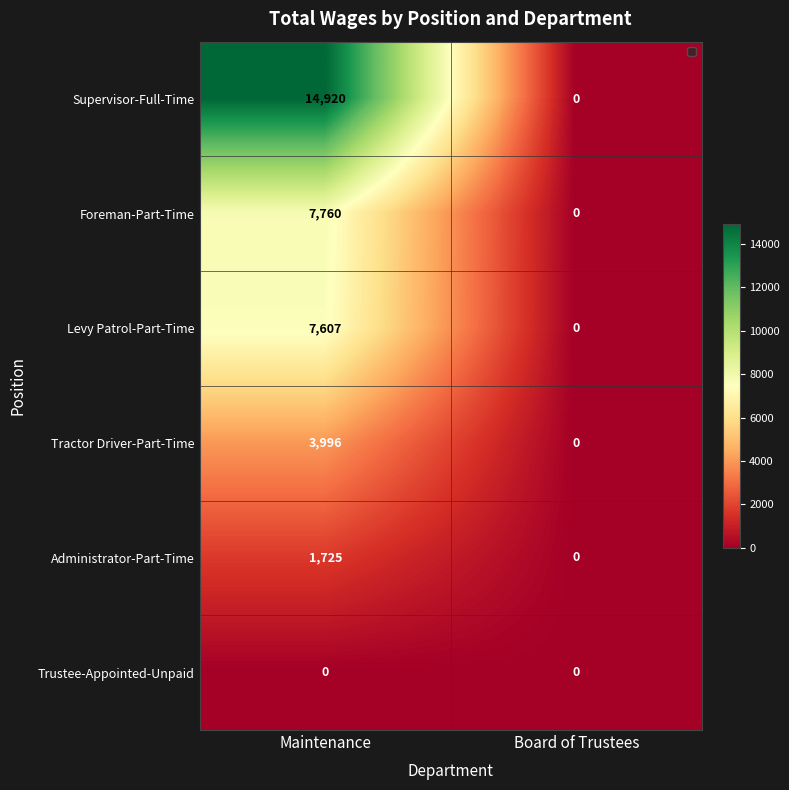

Count the number of data series in this chart.

6